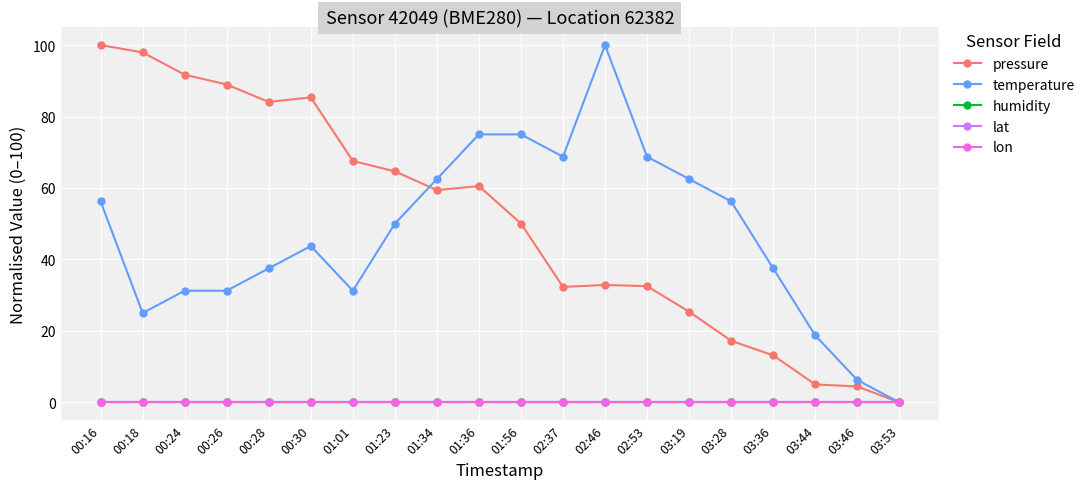

What is the sum of the temperature values at 00:24 and 03:53?

31.3